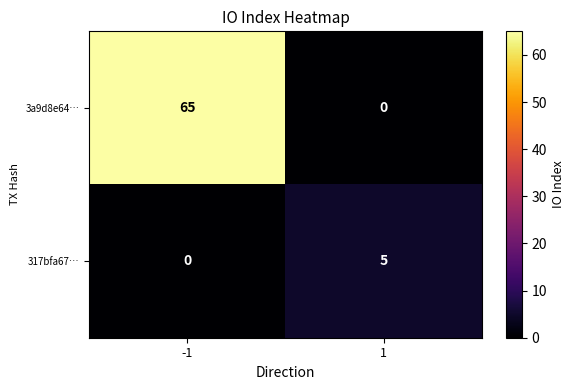

What is the total value across all series at 1?

5